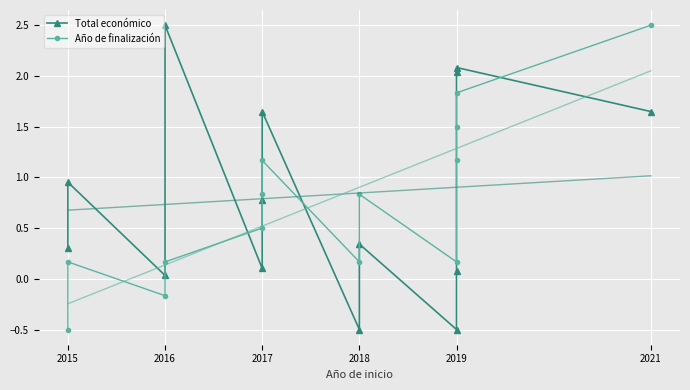

Reading left to right, what are all the values shown in this chart?

Total económico: 0.3	1.0	0.0	2.5	0.1	0.8	1.6	-0.5	0.3	-0.5	0.1	2.0	2.1	1.6
Año de finalización: -0.5	0.2	-0.2	0.2	0.5	0.8	1.2	0.2	0.8	0.2	1.2	1.5	1.8	2.5